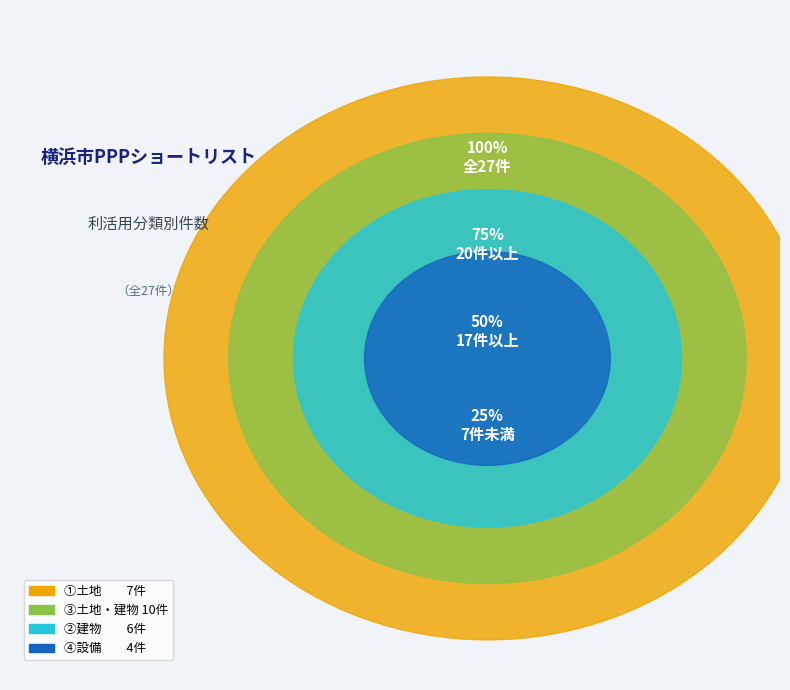

What is the ratio of the value at ③土地・建物 to the value at ②建物?

1.7